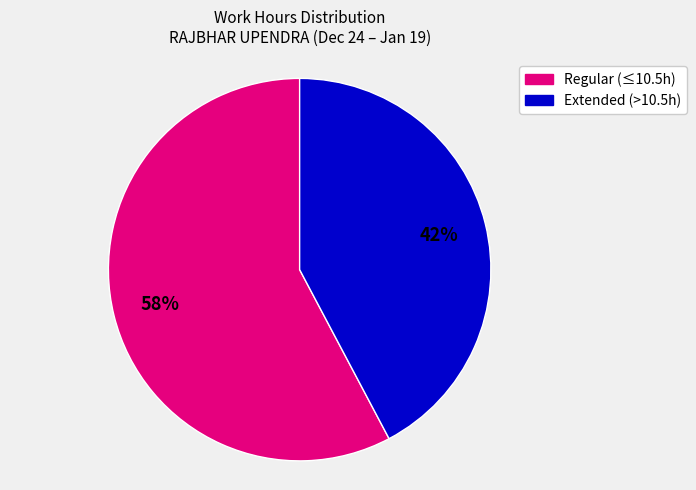

To the nearest percent, what is the average slice percentage?

50%